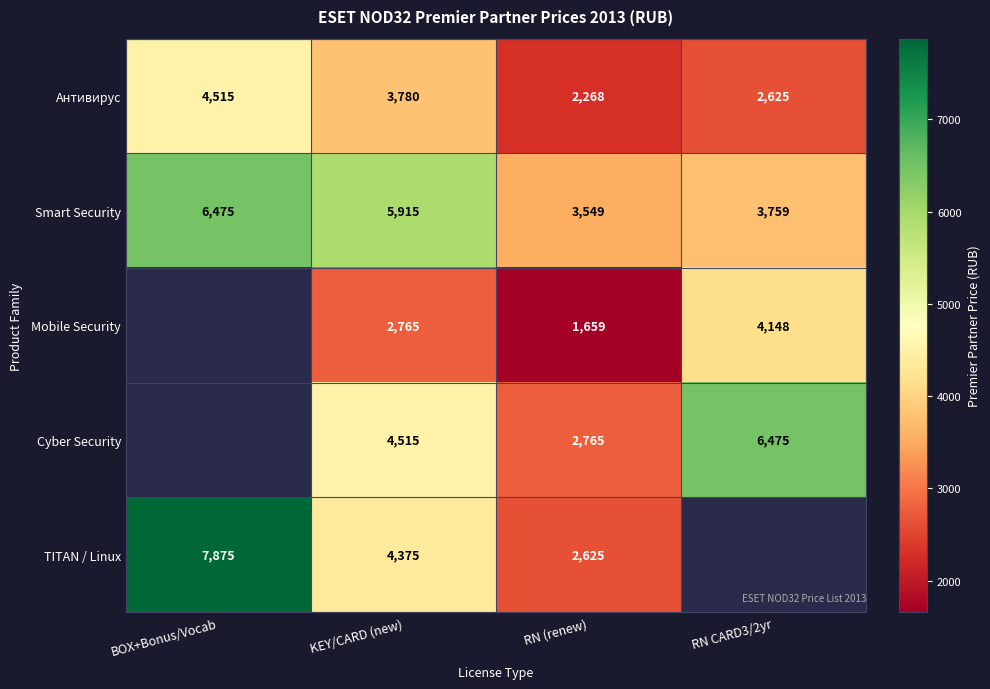

Where is Smart Security nearest to the value 5012?

KEY/CARD (new)